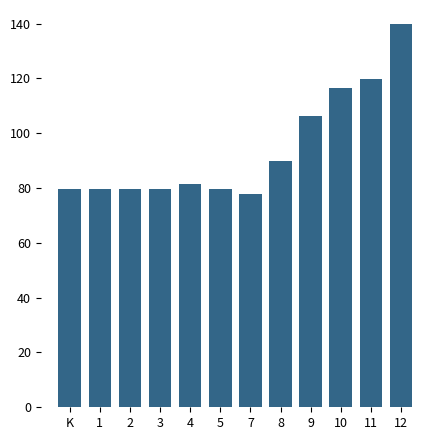

The value at 8 is 89.7. True or false?

True